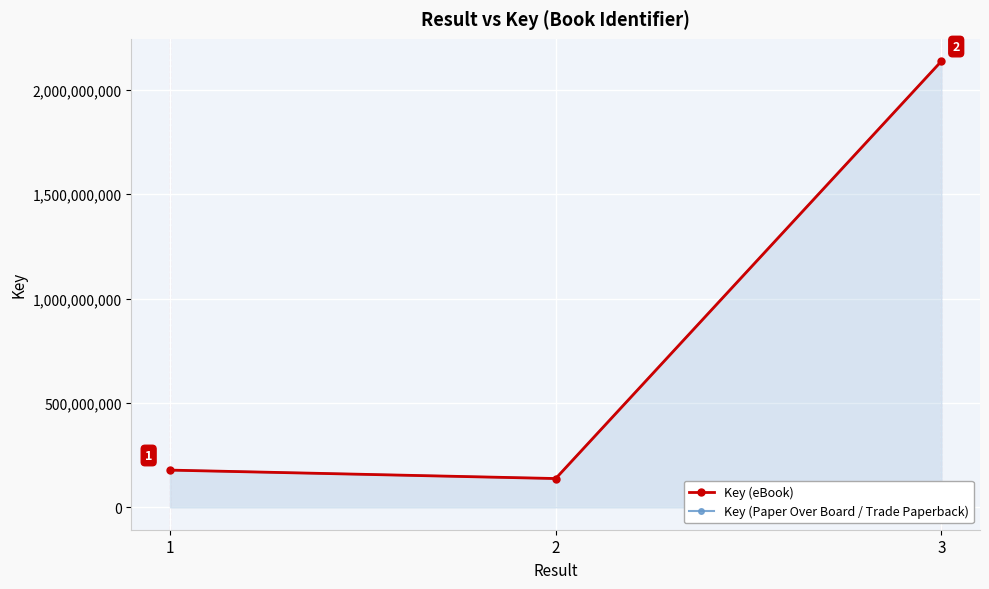

What is the difference between the Key (Paper Over Board / Trade Paperback) values at 1 and 2?

40373250